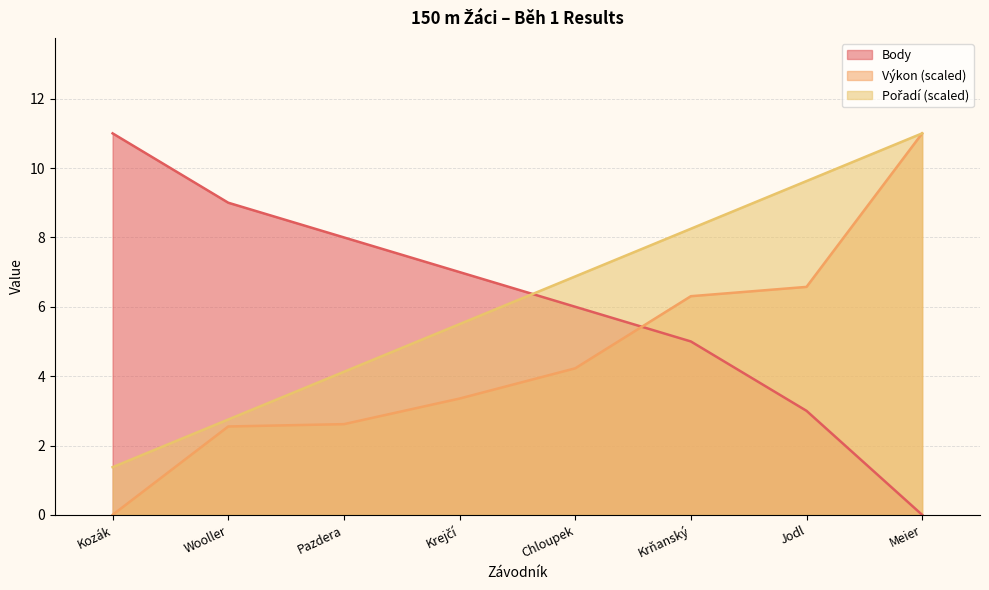

Reading left to right, what are all the values shown in this chart?

Pořadí: 1.4	2.8	4.1	5.5	6.9	8.2	9.6	11.0
Výkon: 0.0	2.5	2.6	3.4	4.2	6.3	6.6	11.0
Body: 11.0	9.0	8.0	7.0	6.0	5.0	3.0	0.0